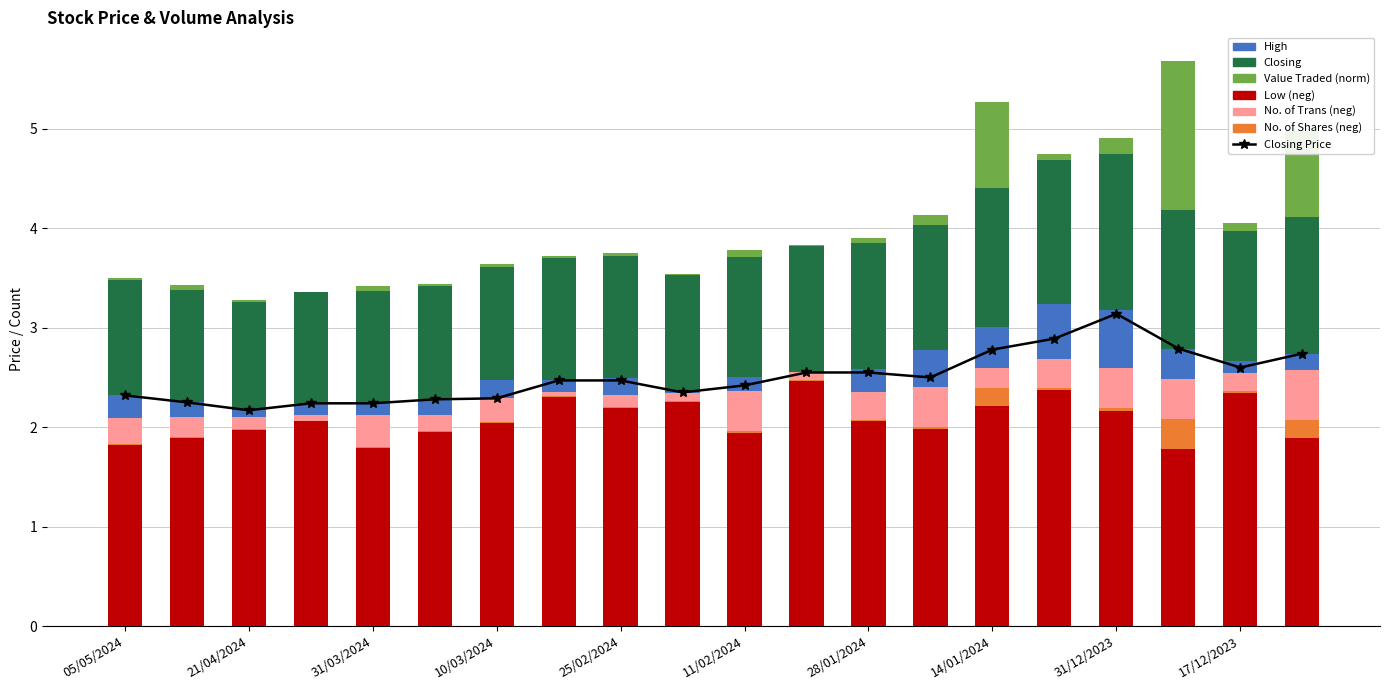

The value of Value Traded at 25/02/2024 is 0.0. True or false?

False